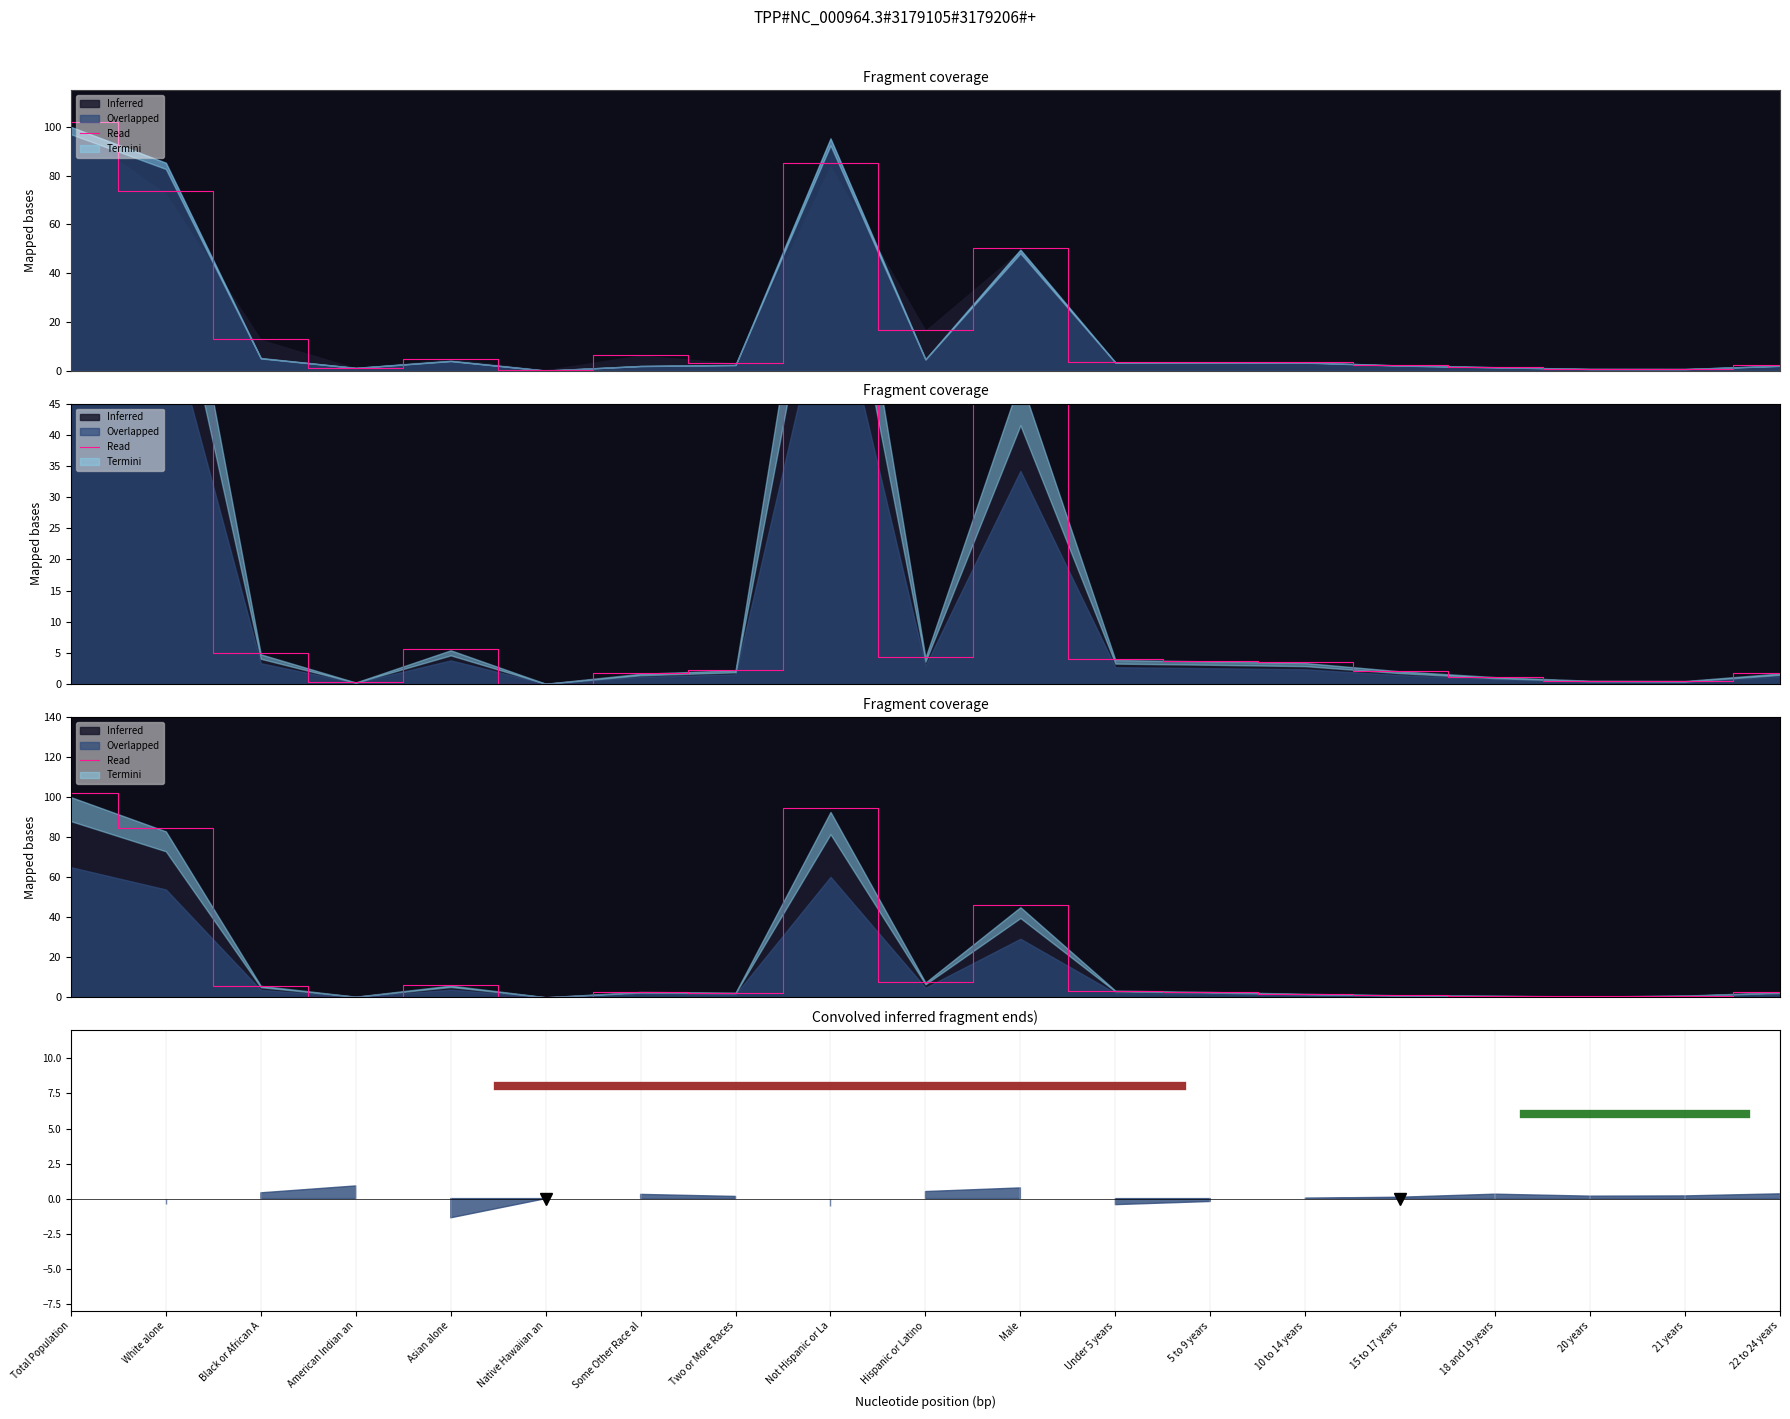

At which category does the chart reach its minimum across all series?

Native Hawaiian an